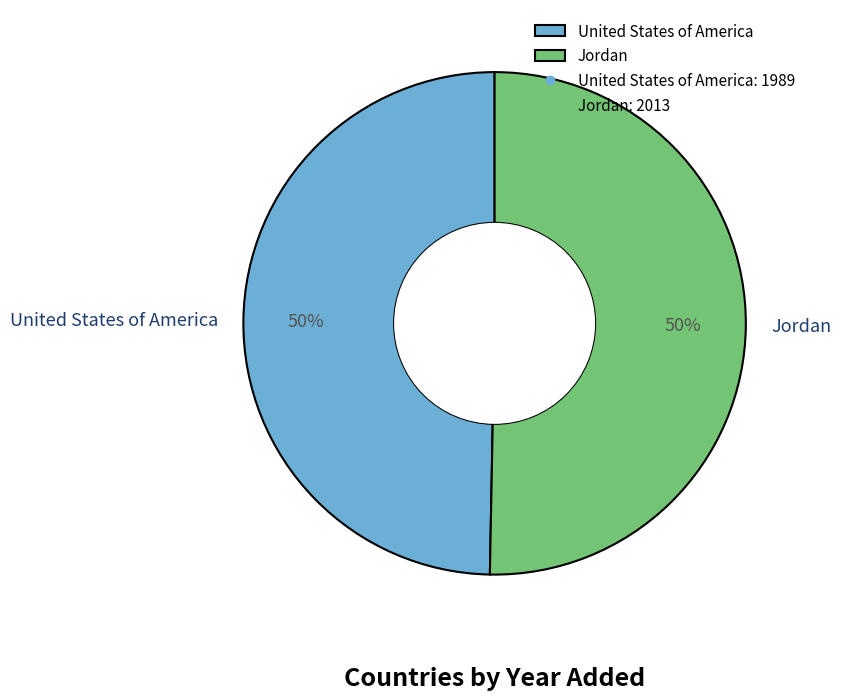

What percentage is the Jordan slice, to the nearest percent?

50%